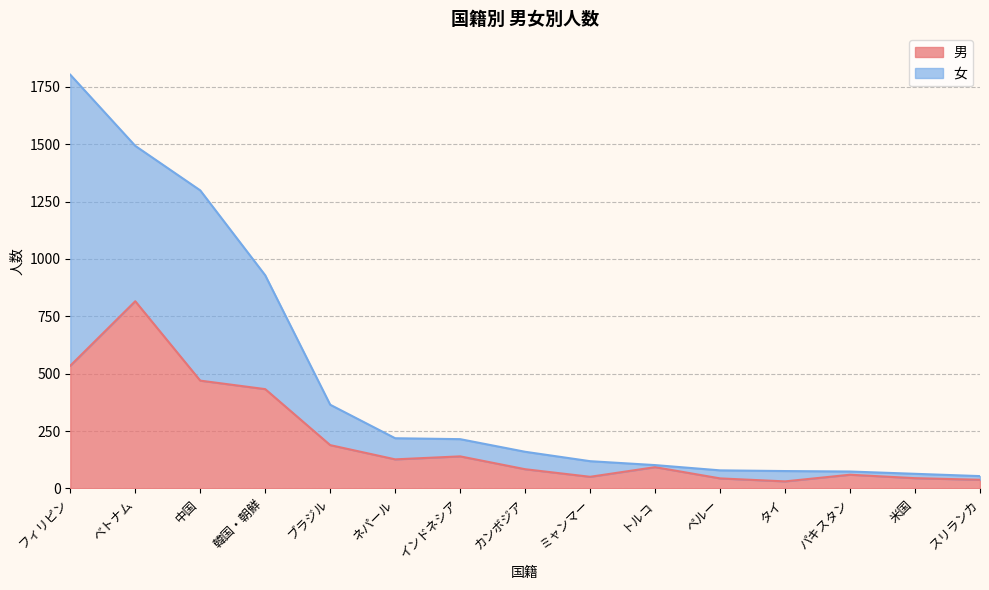

What is the minimum value shown in the chart?

31